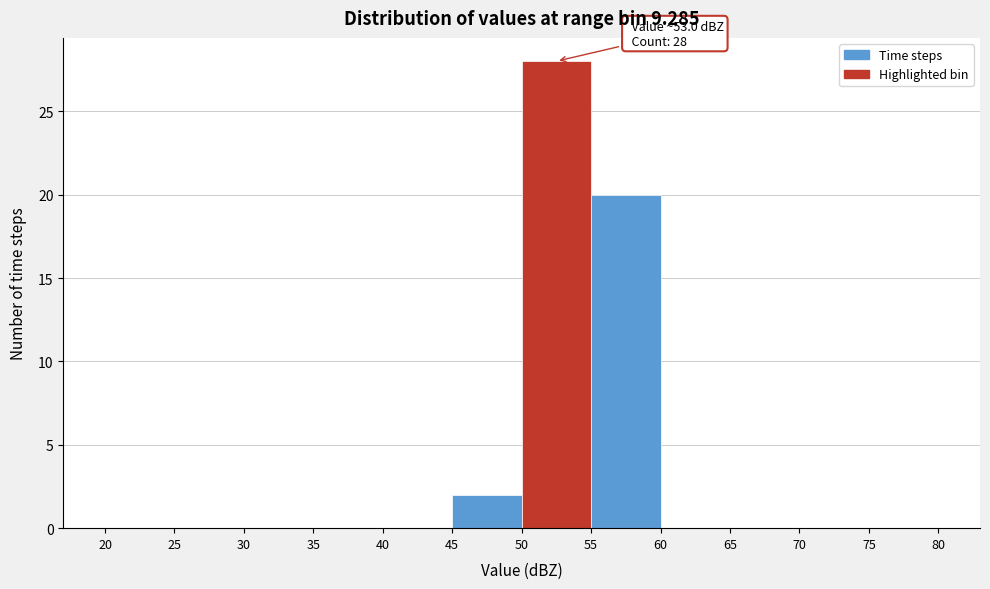

Which range on the x-axis has the tallest bar?

50 to 55